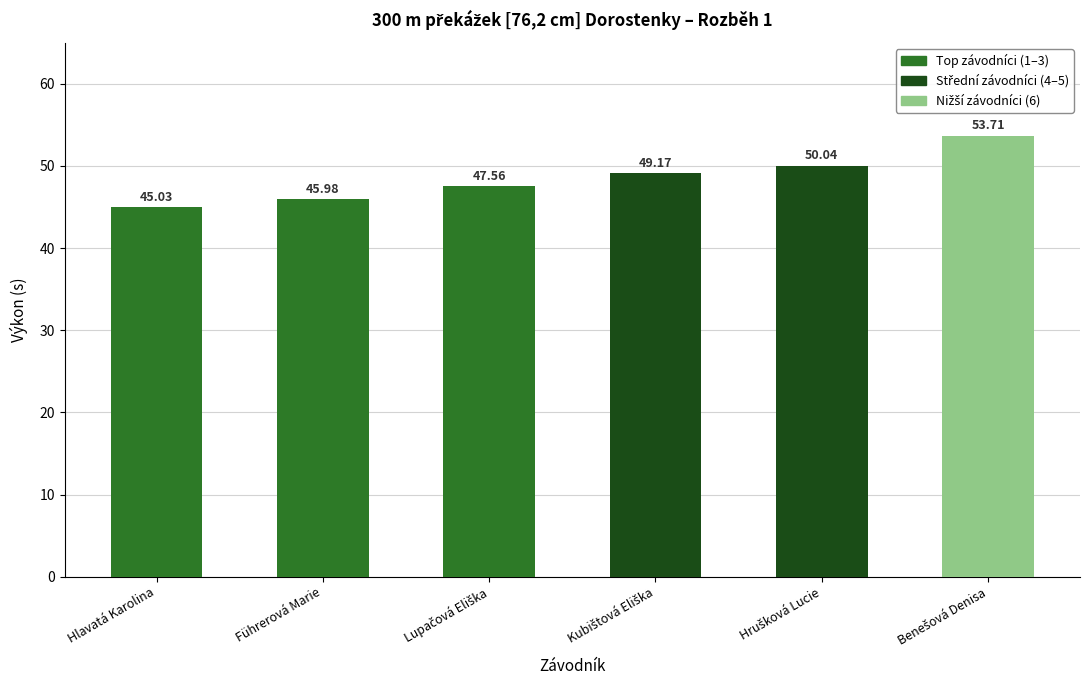

What is the difference between the maximum and minimum values?

8.7